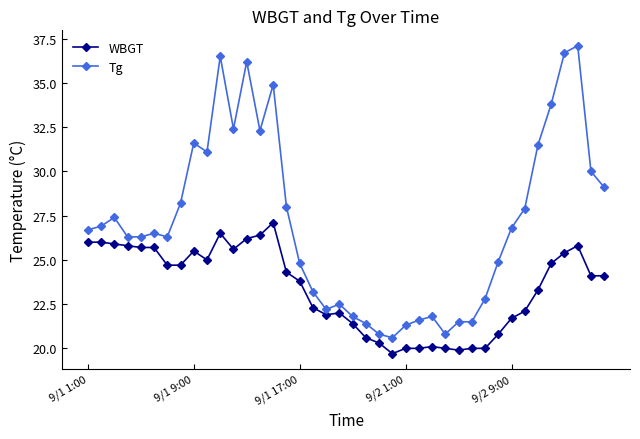

At how many categories does at least one series exceed 36?

4